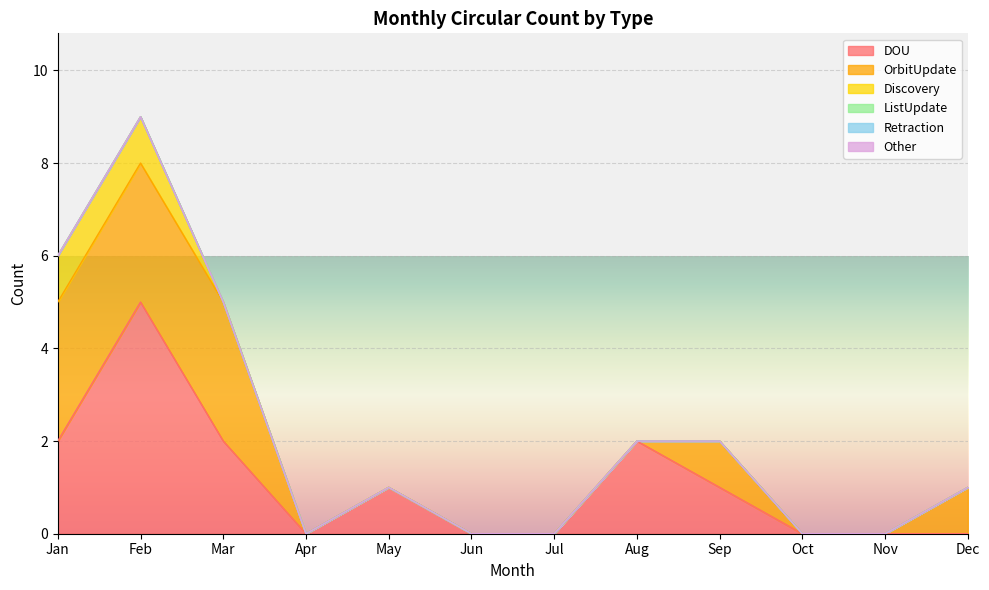

Between Oct and Nov, which series saw the biggest shift?

DOU